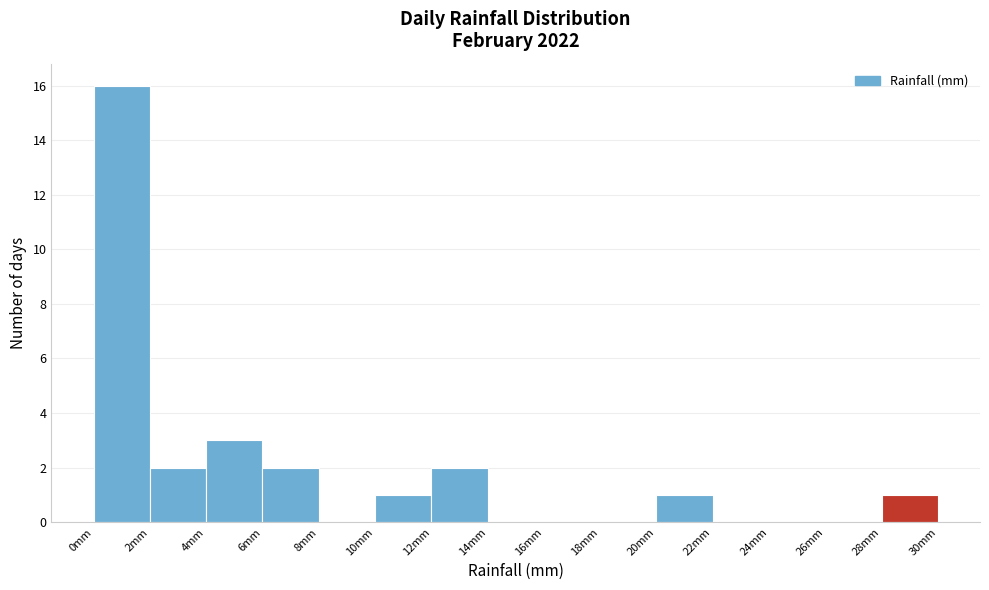

What is the height of the bar covering 28 to 30 on the x-axis? The values are not printed on the chart, so give them approximately, as read against the axis.

1